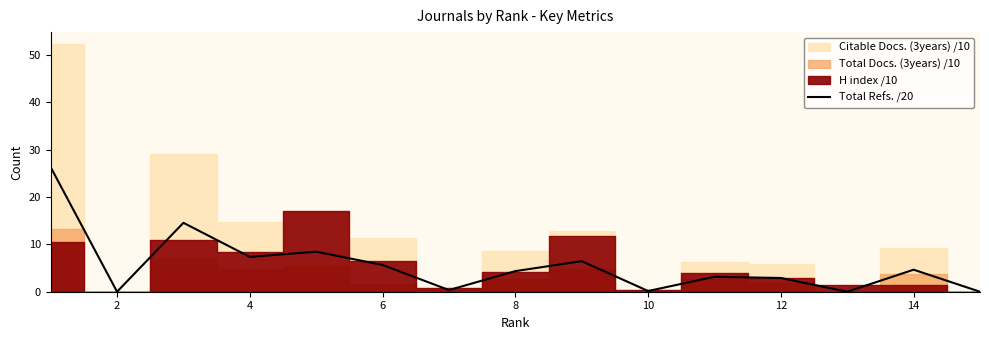

What is the average value?

5.6